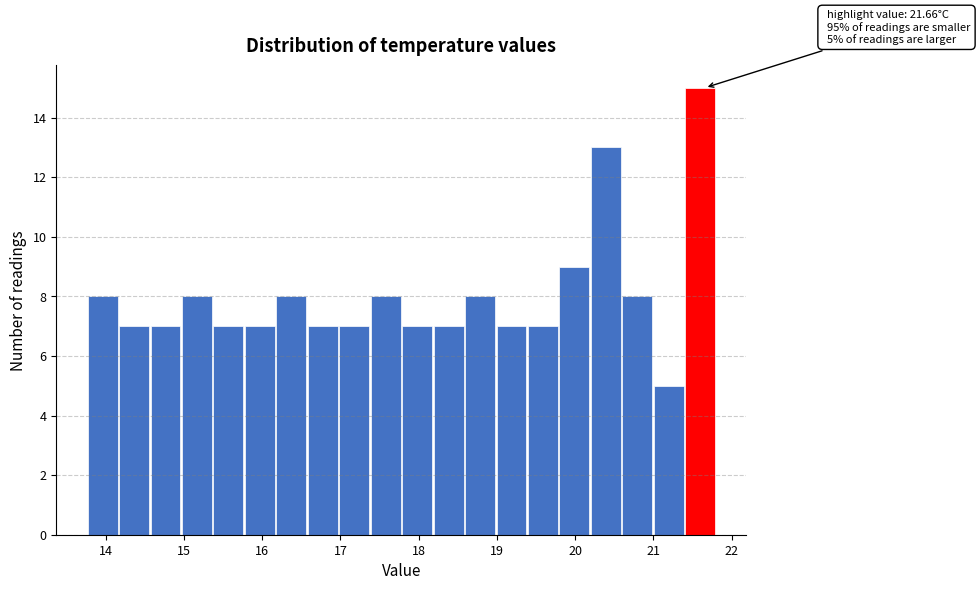

Over which range of the x-axis is the bar tallest?

21.4 to 21.8